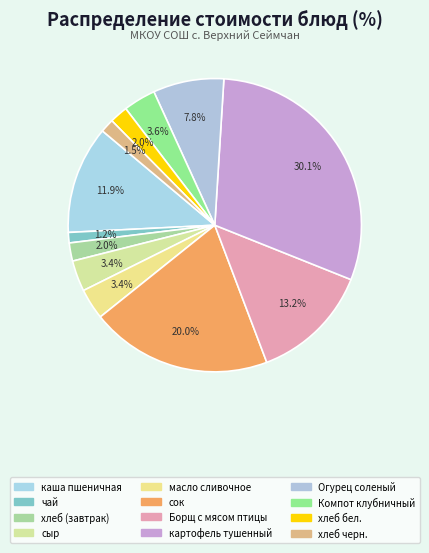

Does хлеб бел. represent more than half of the total?

No